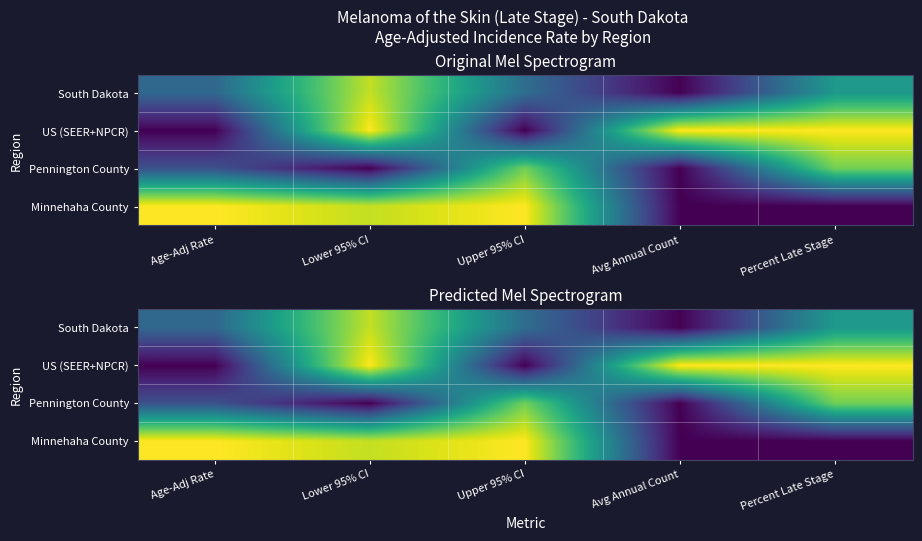

What is the sum of the Pennington County values at Age-Adj Rate and Percent Late Stage?

1.0